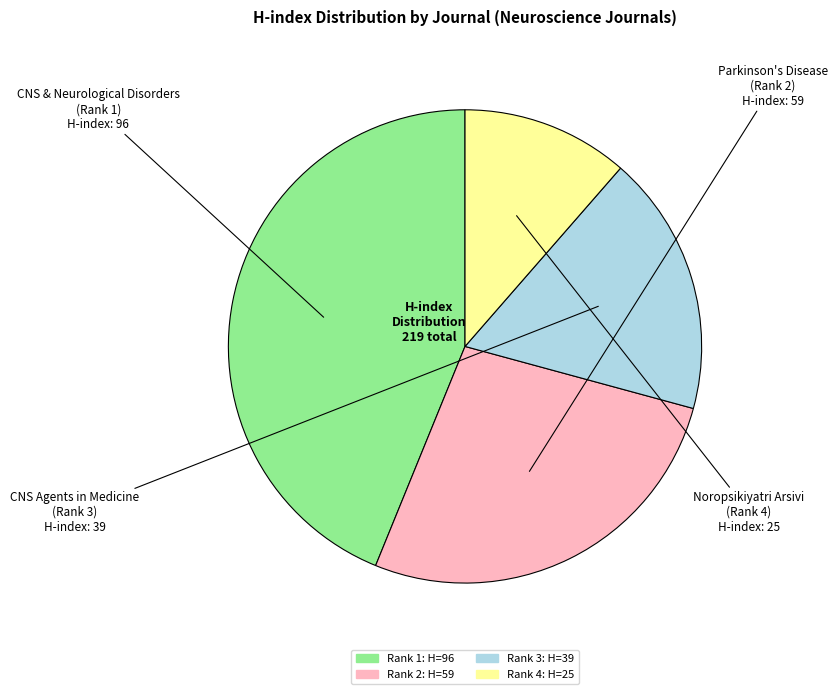

Is there a majority slice in this chart?

No